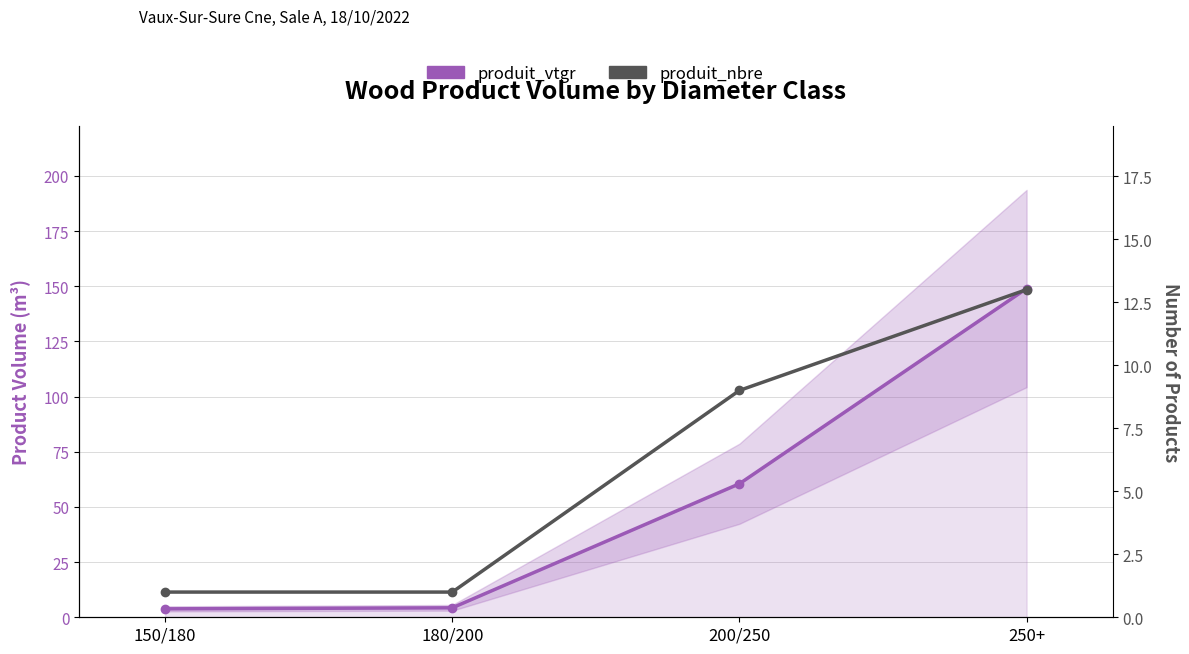

At how many categories does at least one series exceed 120?

1